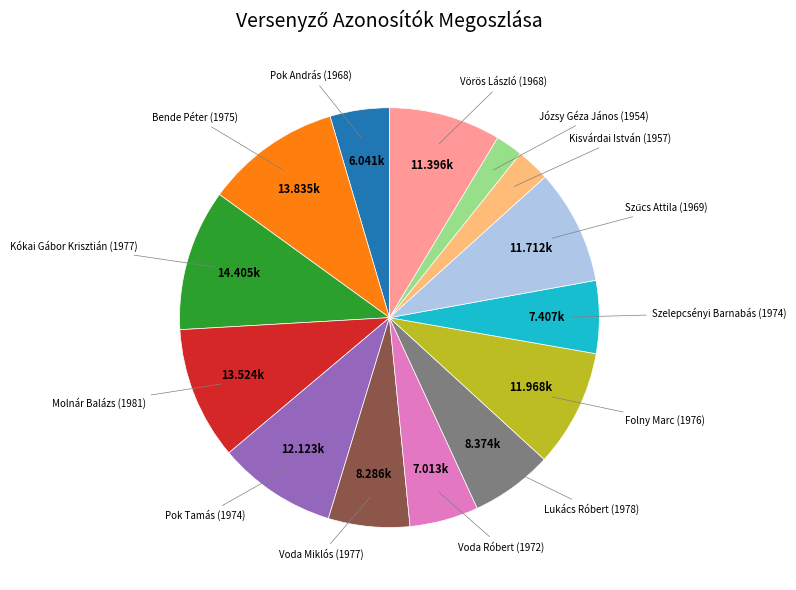

Combined, do Bende Péter (1975) and Pok András (1968) account for over 50%?

No